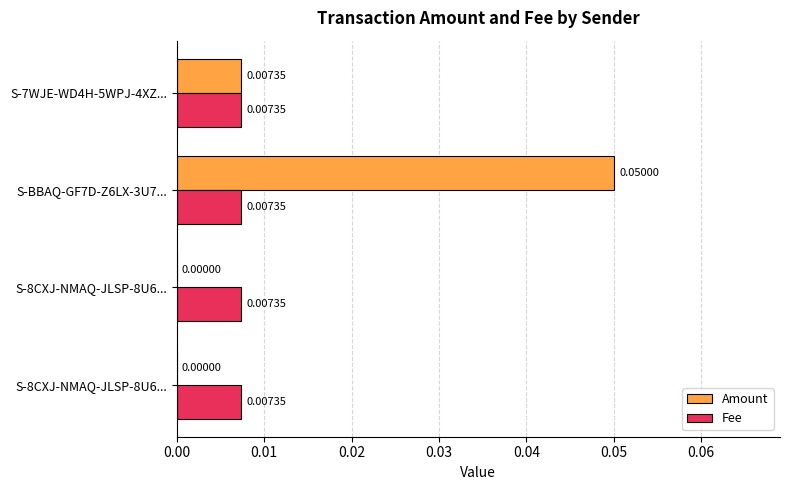

What are all the series names shown in the legend?

Amount, Fee